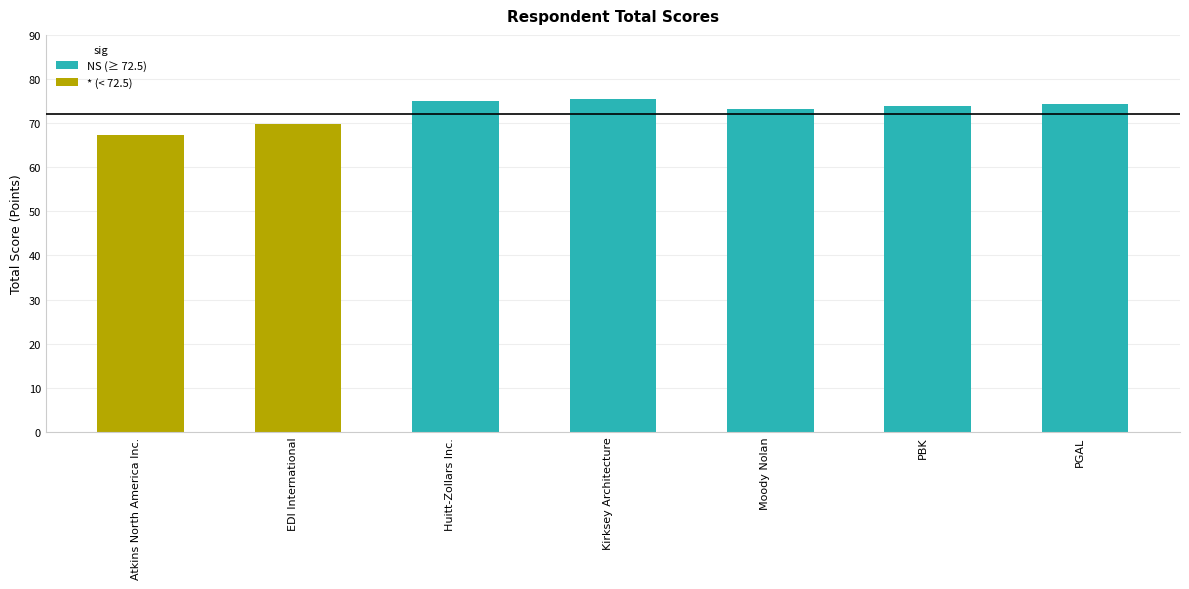

Reading left to right, extract all data points from this chart.

Atkins North America Inc.=67.4	EDI International=69.8	Huitt-Zollars Inc.=75.0	Kirksey Architecture=75.4	Moody Nolan=73.1	PBK=73.9	PGAL=74.4